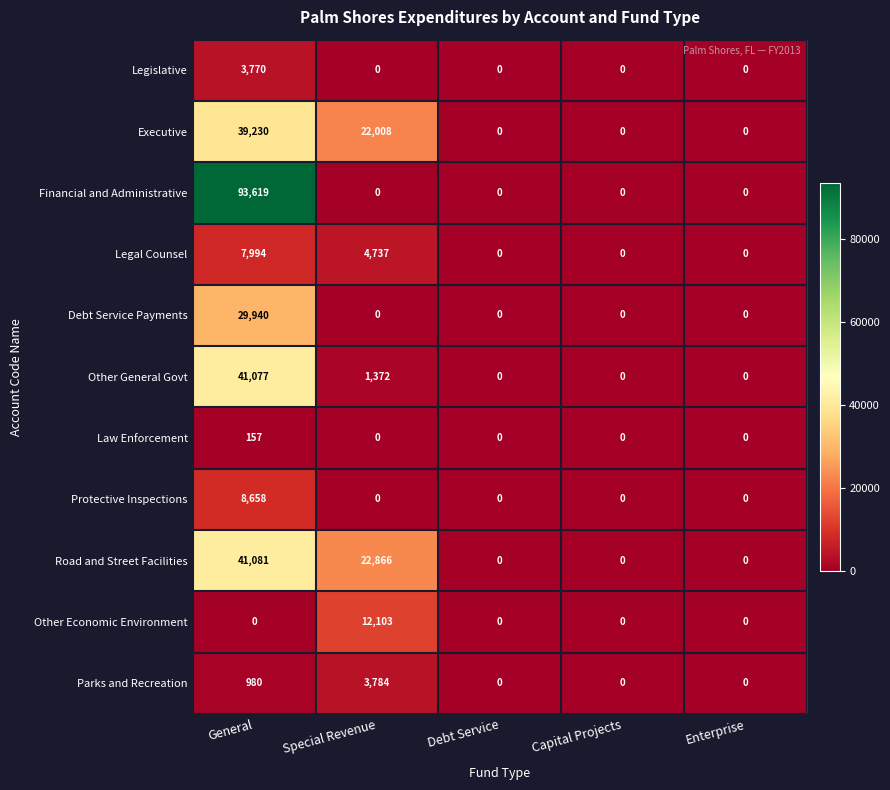

Rank the series by their maximum value, from lowest to highest.

Law Enforcement, Legislative, Parks and Recreation, Legal Counsel, Protective Inspections, Other Economic Environment, Debt Service Payments, Executive, Other General Govt, Road and Street Facilities, Financial and Administrative